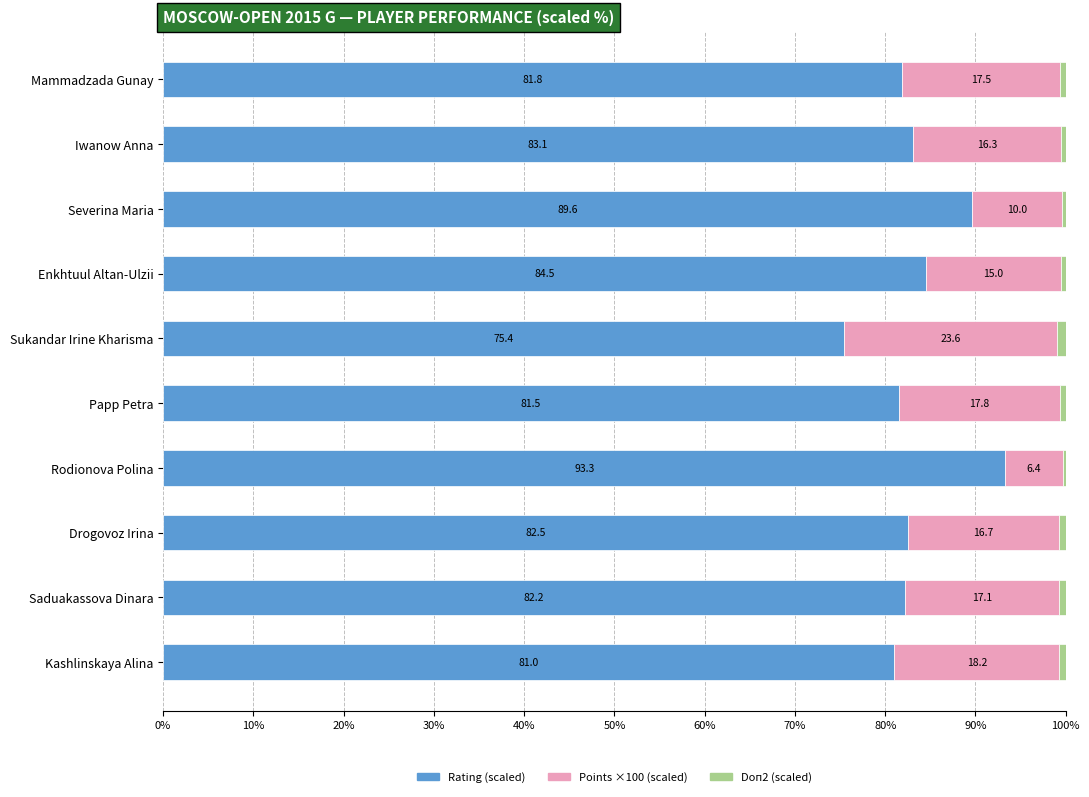

What is the sum of the Rating (scaled) values at Drogovoz Irina and Papp Petra?

164.0